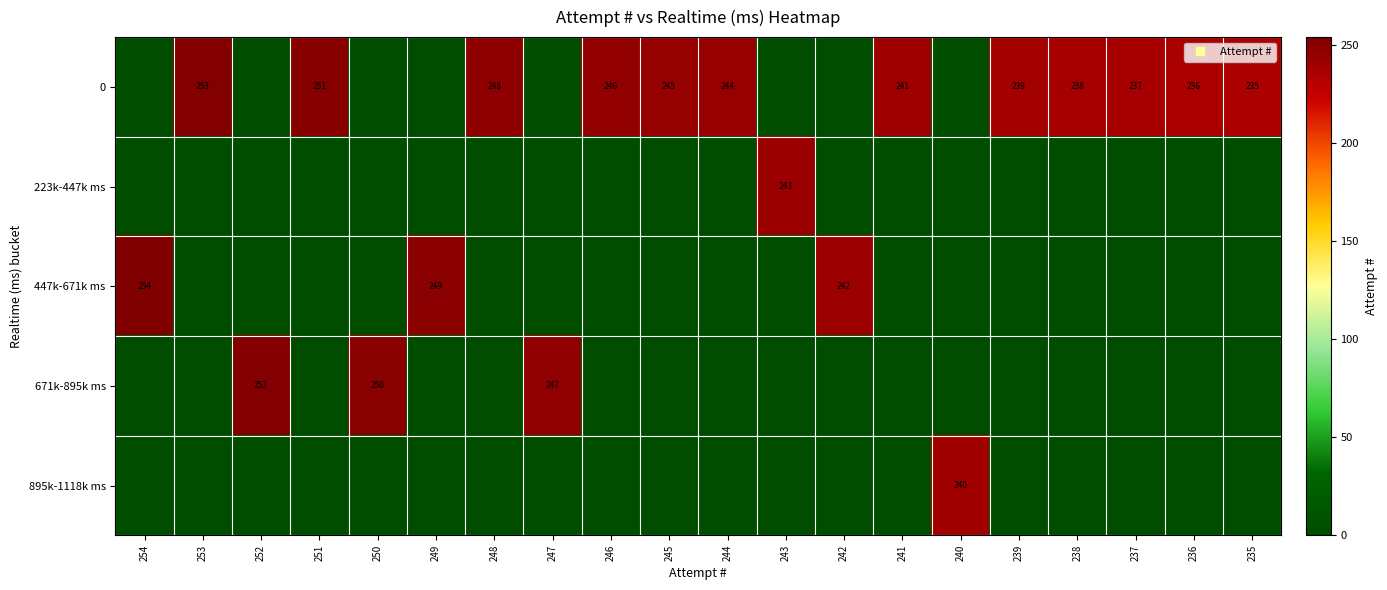

At which category is the sum across all series the highest?

254